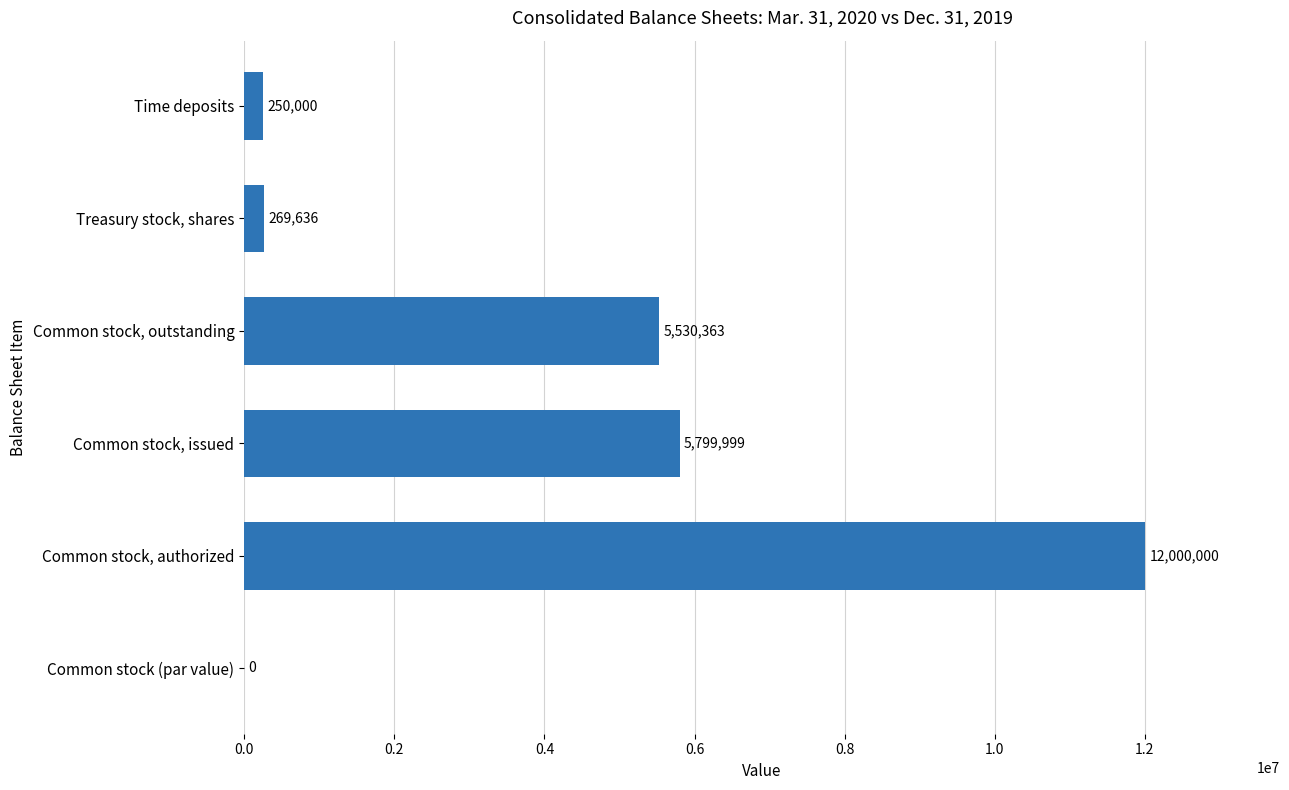

What value does the data have at Treasury stock, shares, to the nearest 10?

269640